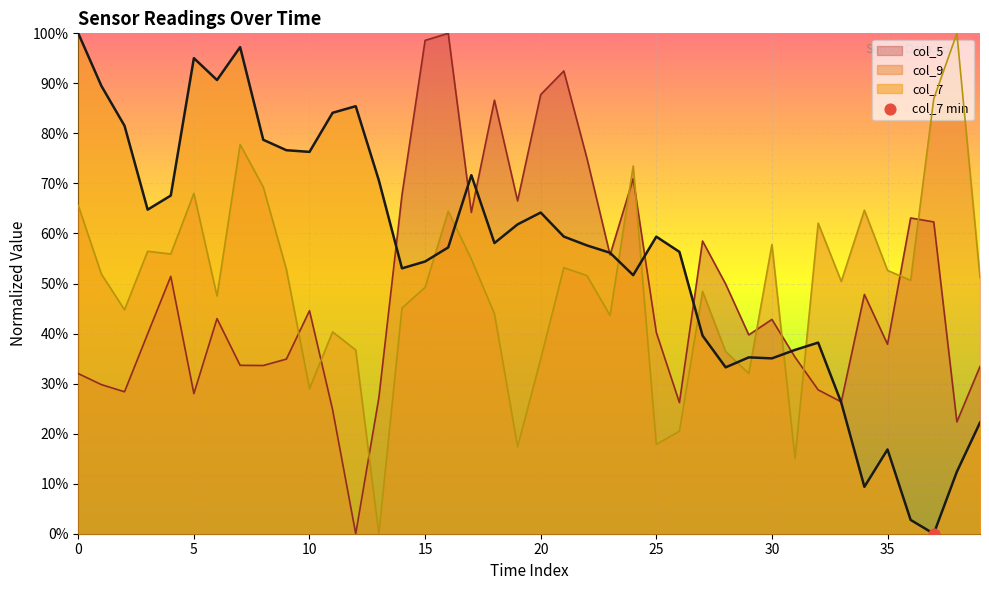

Is the value of col_7 at 14 greater than the value of col_5 at 27?

No